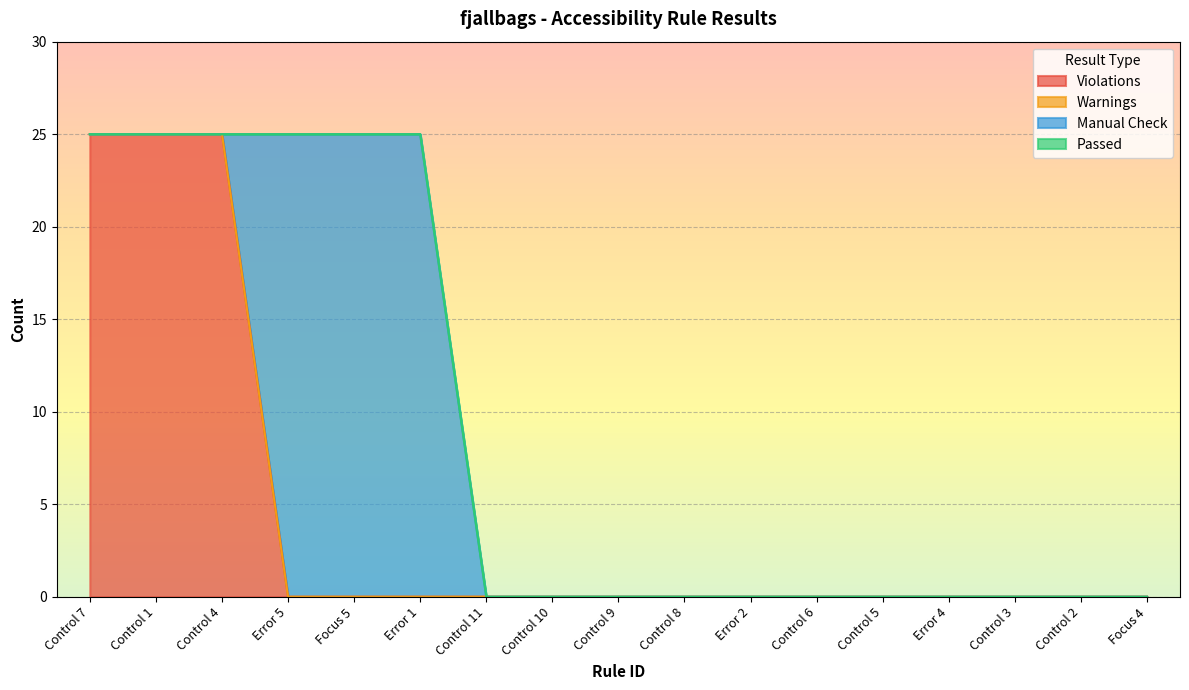

True or false: Warnings and Violations intersect in this chart.

False